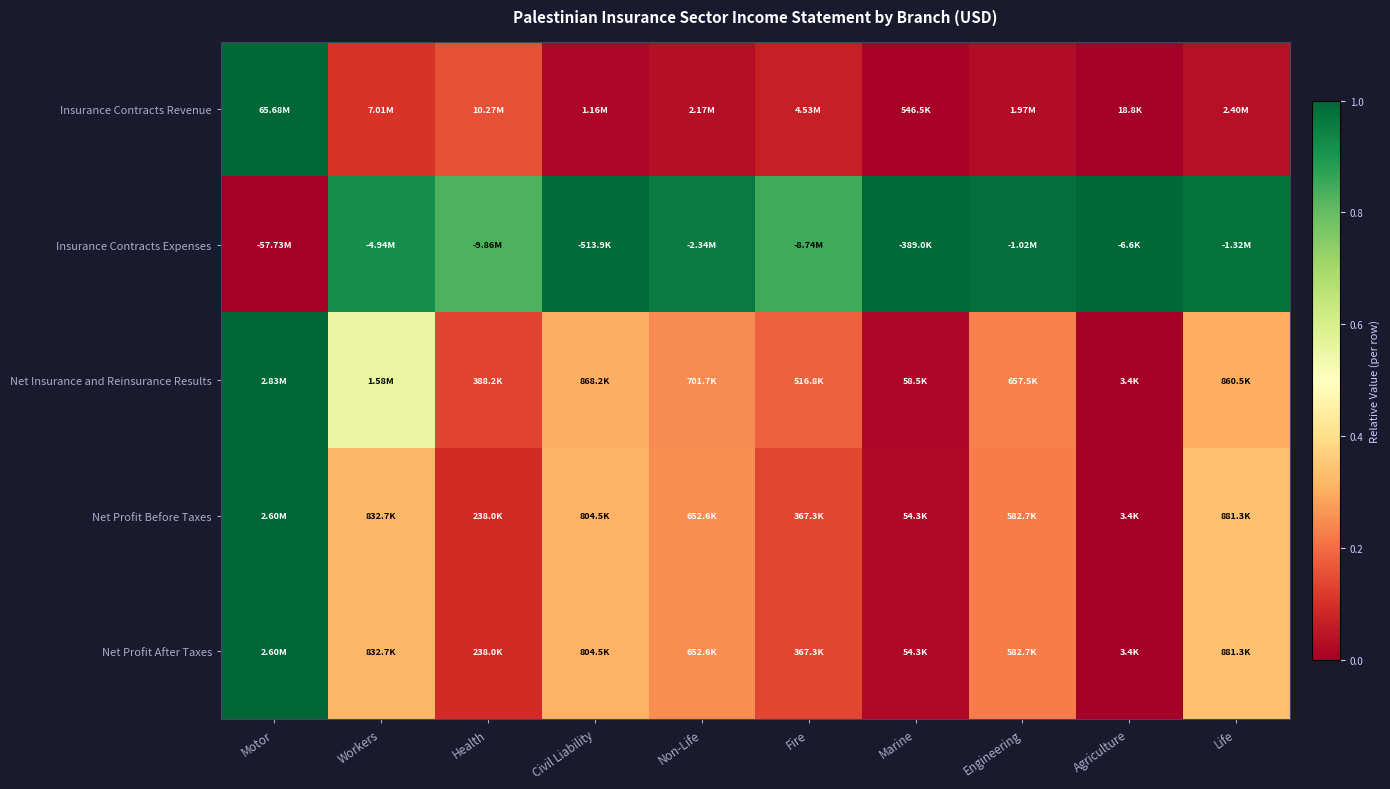

Which has a higher value, Life or Workers?

Workers